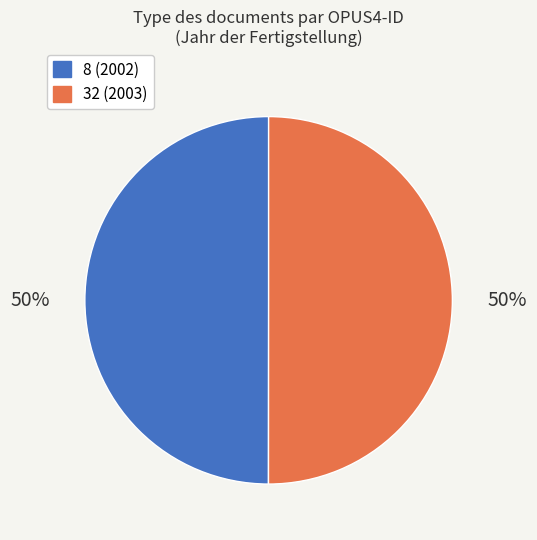

What percentage is the 8 slice, to the nearest percent?

50%